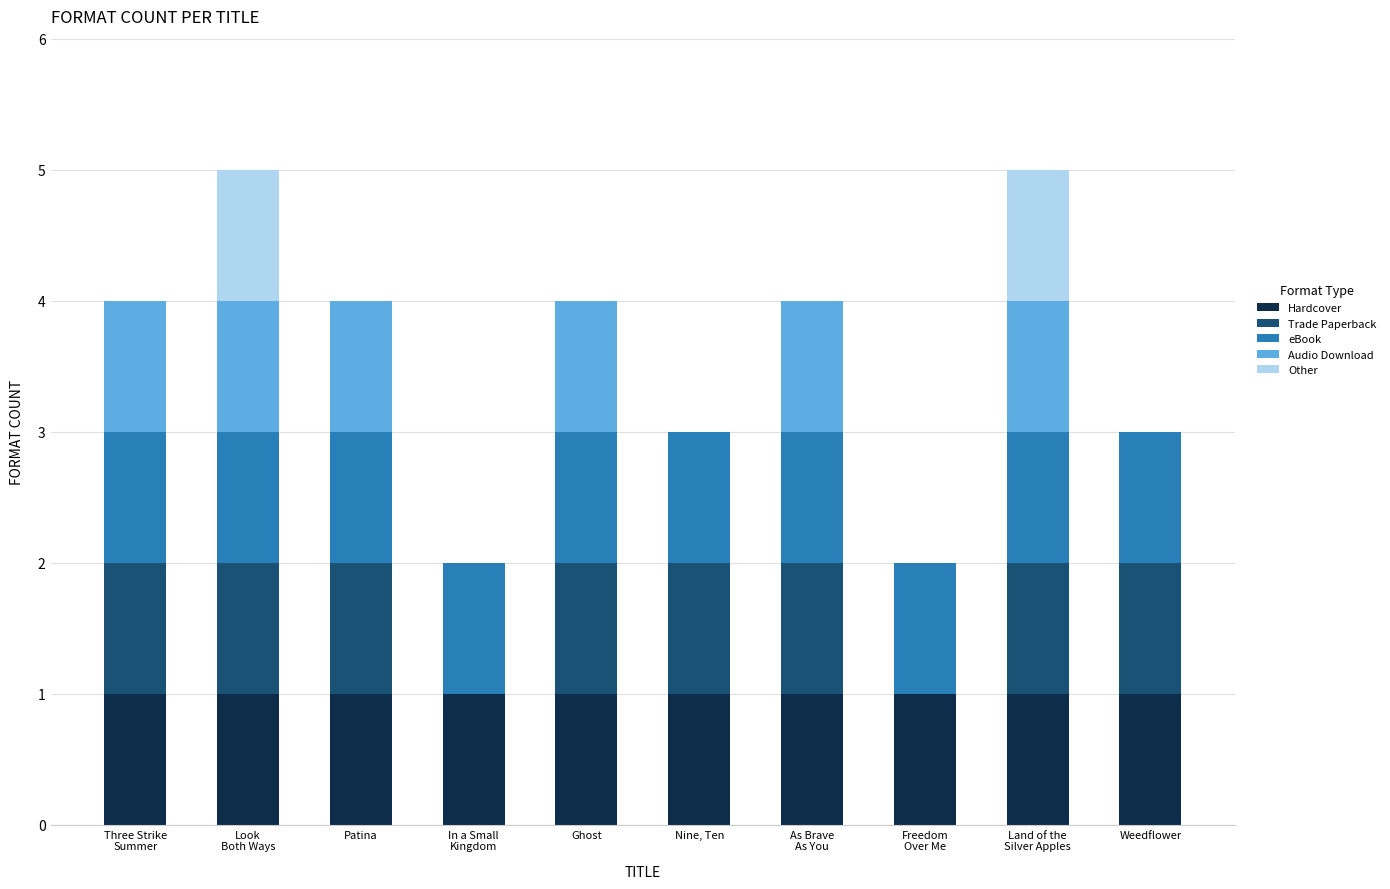

What is the total value across all series at Patina?

4